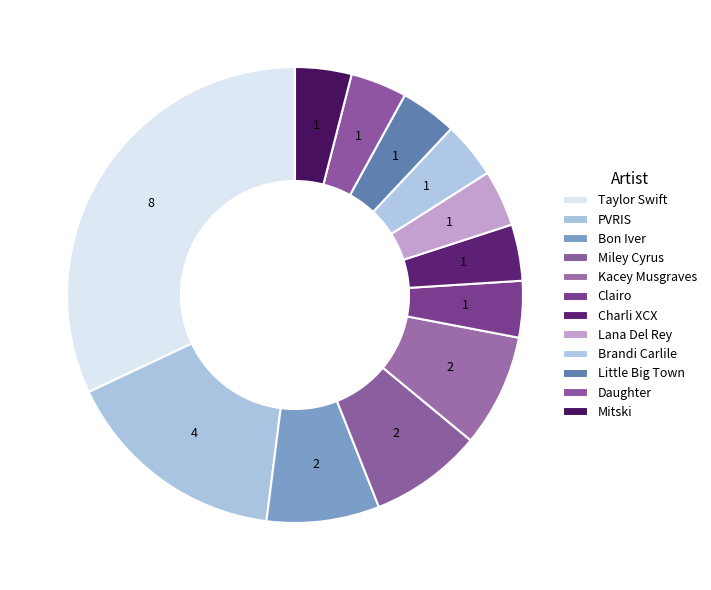

Count the number of slices in the pie.

12